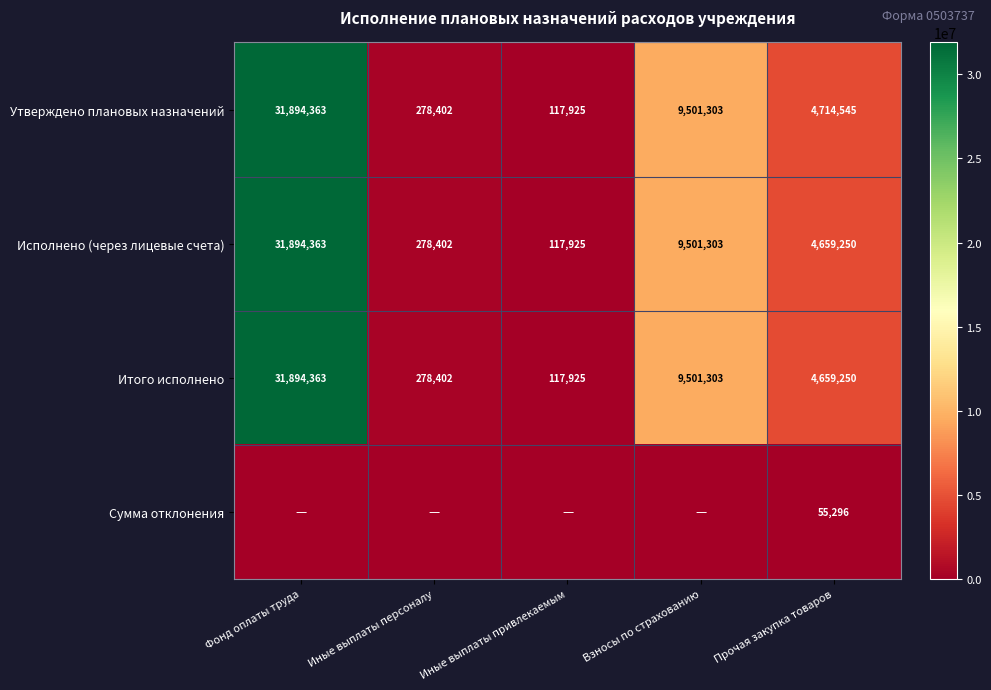

Where is Итого исполнено nearest to the value 16006144?

Взносы по страхованию